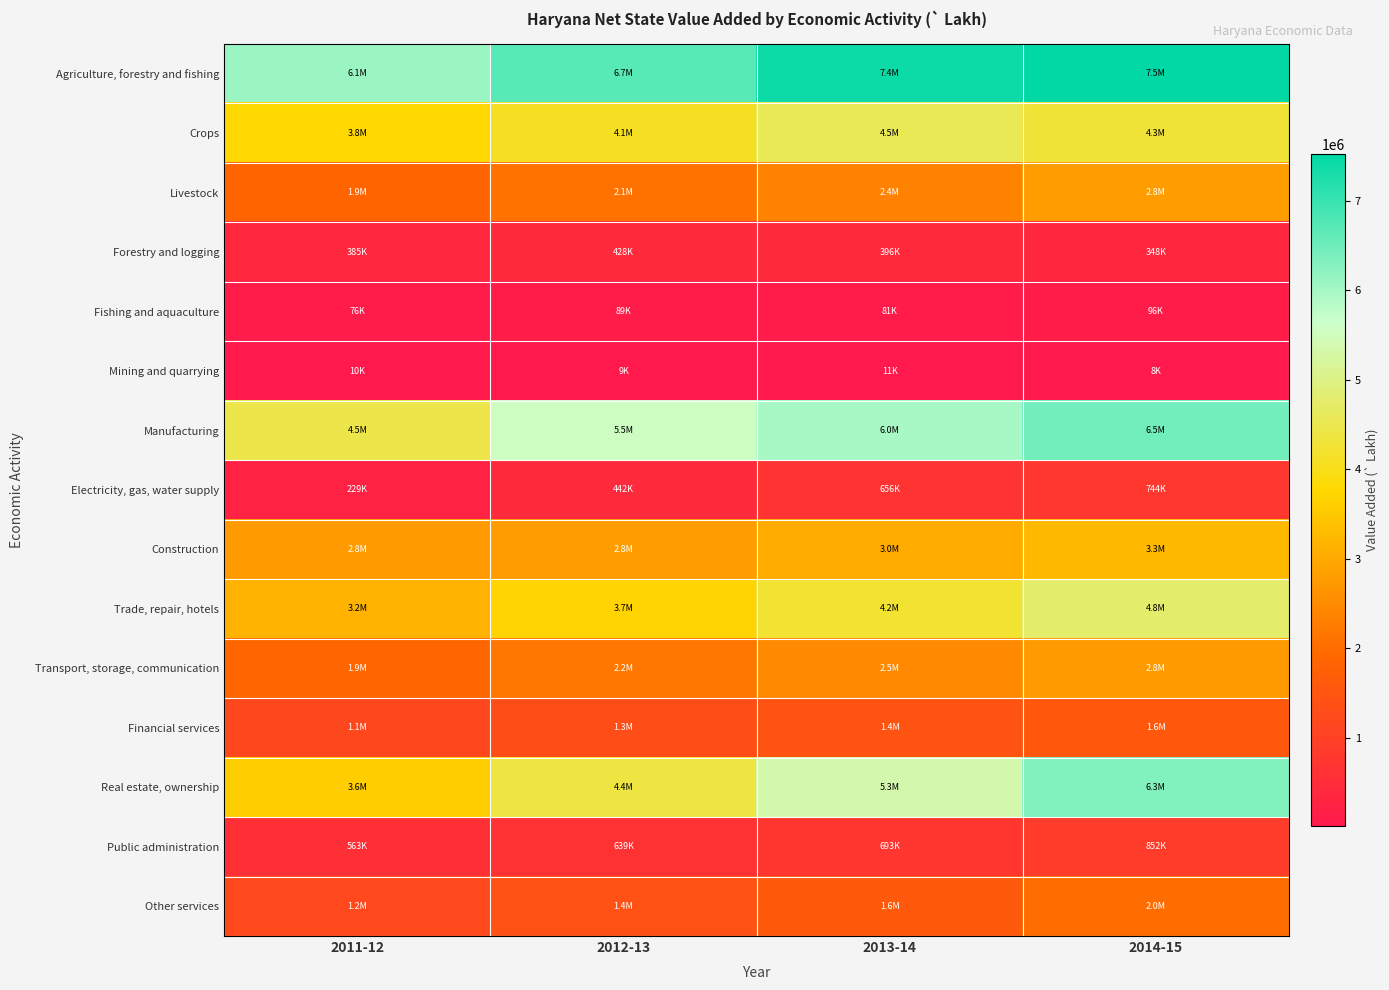

Reading left to right, list all the values displayed in this chart.

Agriculture, forestry and fishing: 2011-12=6093767.8	2012-13=6710617.0	2013-14=7405724.5	2014-15=7524747.2
Crops: 2011-12=3769015.2	2012-13=4086782.5	2013-14=4548755.2	2014-15=4284300.3
Livestock: 2011-12=1863769.0	2012-13=2107039.2	2013-14=2380342.1	2014-15=2796715.1
Forestry and logging: 2011-12=385230.7	2012-13=427732.3	2013-14=395749.2	2014-15=347521.8
Fishing and aquaculture: 2011-12=75752.8	2012-13=89063.0	2013-14=80878.1	2014-15=96210.0
Mining and quarrying: 2011-12=10415.2	2012-13=8702.1	2013-14=11097.3	2014-15=8210.4
Manufacturing: 2011-12=4454729.2	2012-13=5544670.1	2013-14=5972074.9	2014-15=6471245.2
Electricity, gas, water supply: 2011-12=229047.8	2012-13=441583.0	2013-14=656175.3	2014-15=743726.7
Construction: 2011-12=2763933.9	2012-13=2798540.4	2013-14=3032046.1	2014-15=3274933.0
Trade, repair, hotels: 2011-12=3162514.6	2012-13=3698448.5	2013-14=4229401.5	2014-15=4761873.2
Transport, storage, communication: 2011-12=1891908.4	2012-13=2152597.4	2013-14=2461087.9	2014-15=2753736.7
Financial services: 2011-12=1147252.0	2012-13=1297982.0	2013-14=1446648.0	2014-15=1561060.1
Real estate, ownership: 2011-12=3577654.6	2012-13=4371606.7	2013-14=5343490.2	2014-15=6325370.9
Public administration: 2011-12=563150.0	2012-13=639458.0	2013-14=693096.0	2014-15=851668.0
Other services: 2011-12=1196179.4	2012-13=1394856.9	2013-14=1589398.9	2014-15=1997952.9